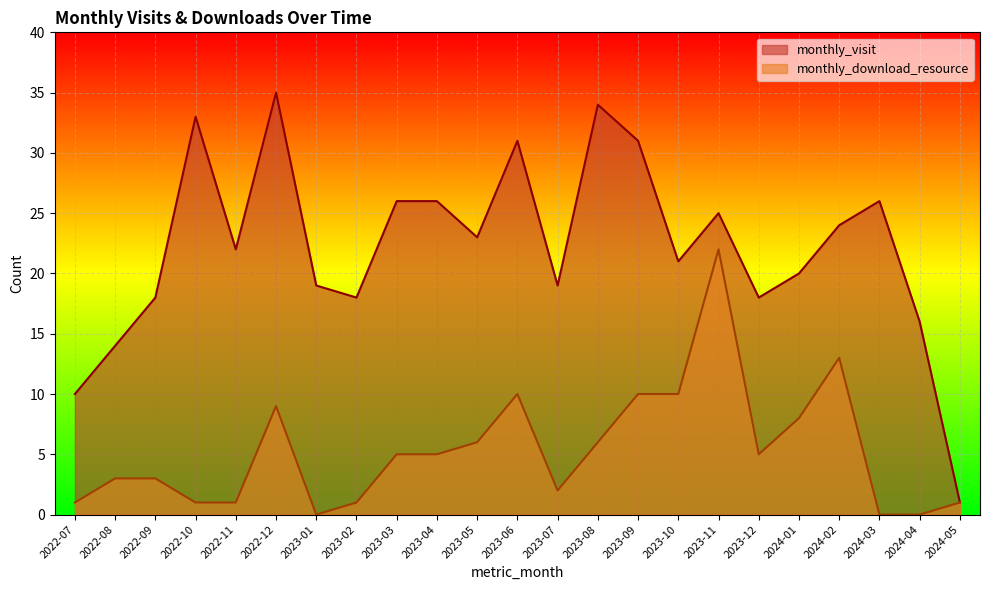

How many series are shown in this chart?

2